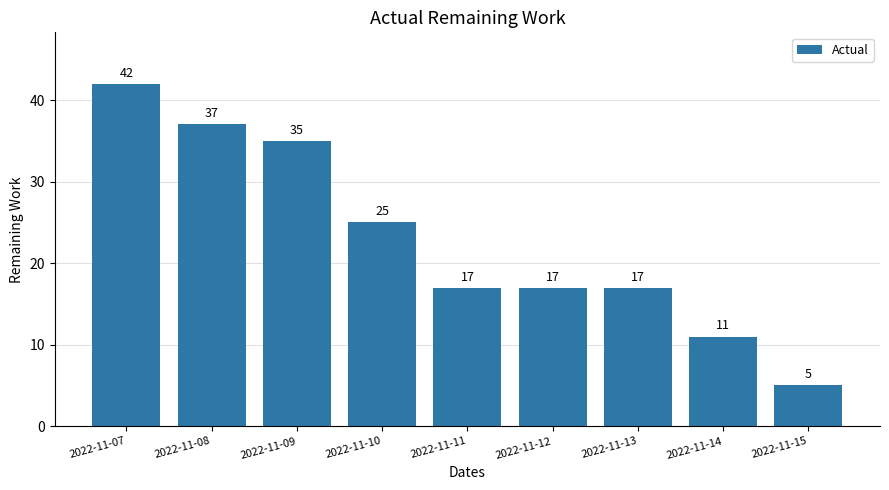

What is the value of the 2nd bar from the left?

37